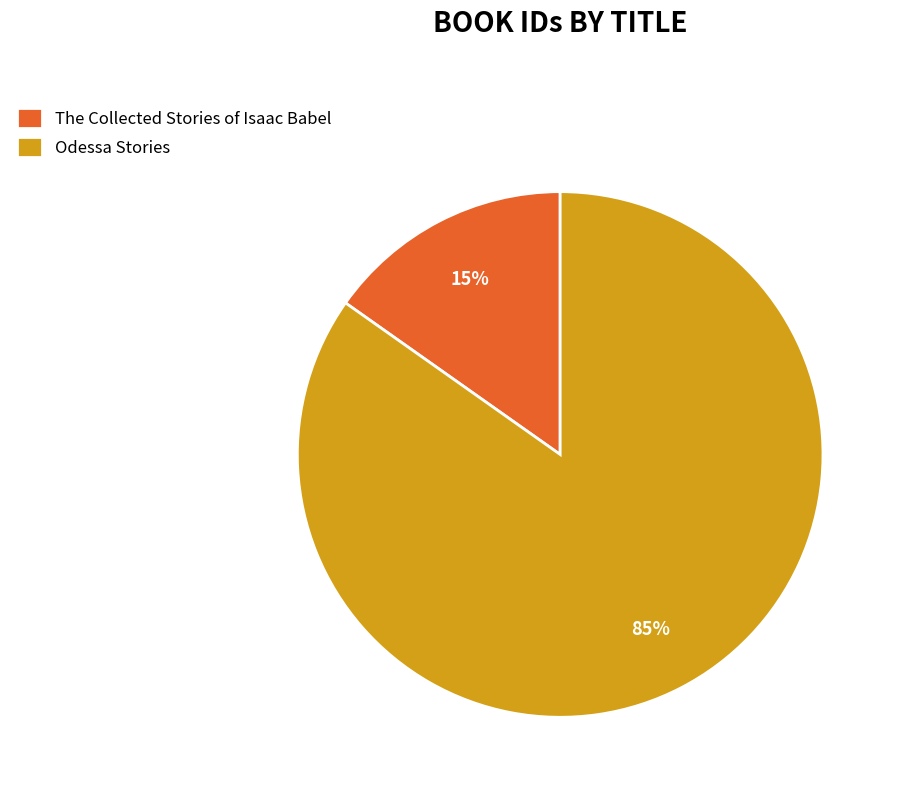

To the nearest percent, what portion does Odessa Stories represent?

85%